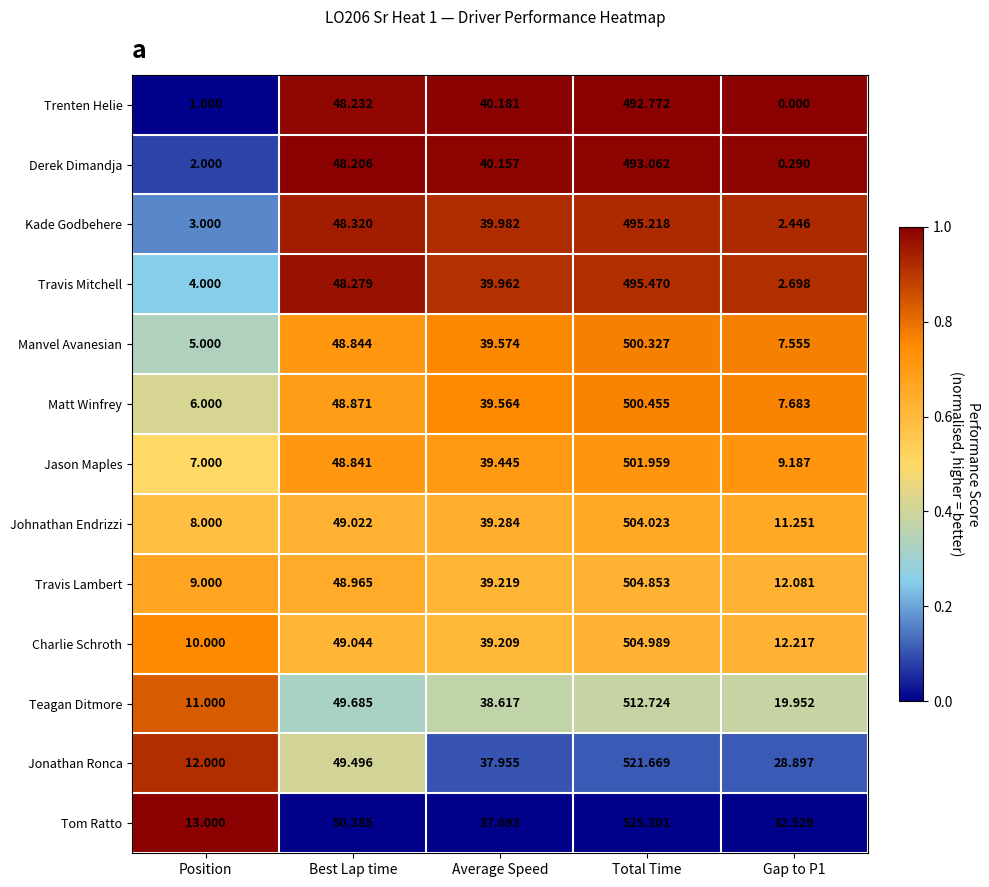

Rank the series at Total Time from highest to lowest value.

Tom Ratto, Jonathan Ronca, Teagan Ditmore, Charlie Schroth, Travis Lambert, Johnathan Endrizzi, Jason Maples, Matt Winfrey, Manvel Avanesian, Travis Mitchell, Kade Godbehere, Derek Dimandja, Trenten Helie